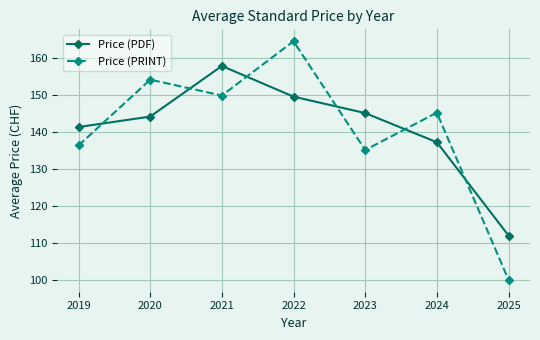

Between which two adjacent categories do Price (PRINT) and Price (PDF) first intersect?

2019 and 2020